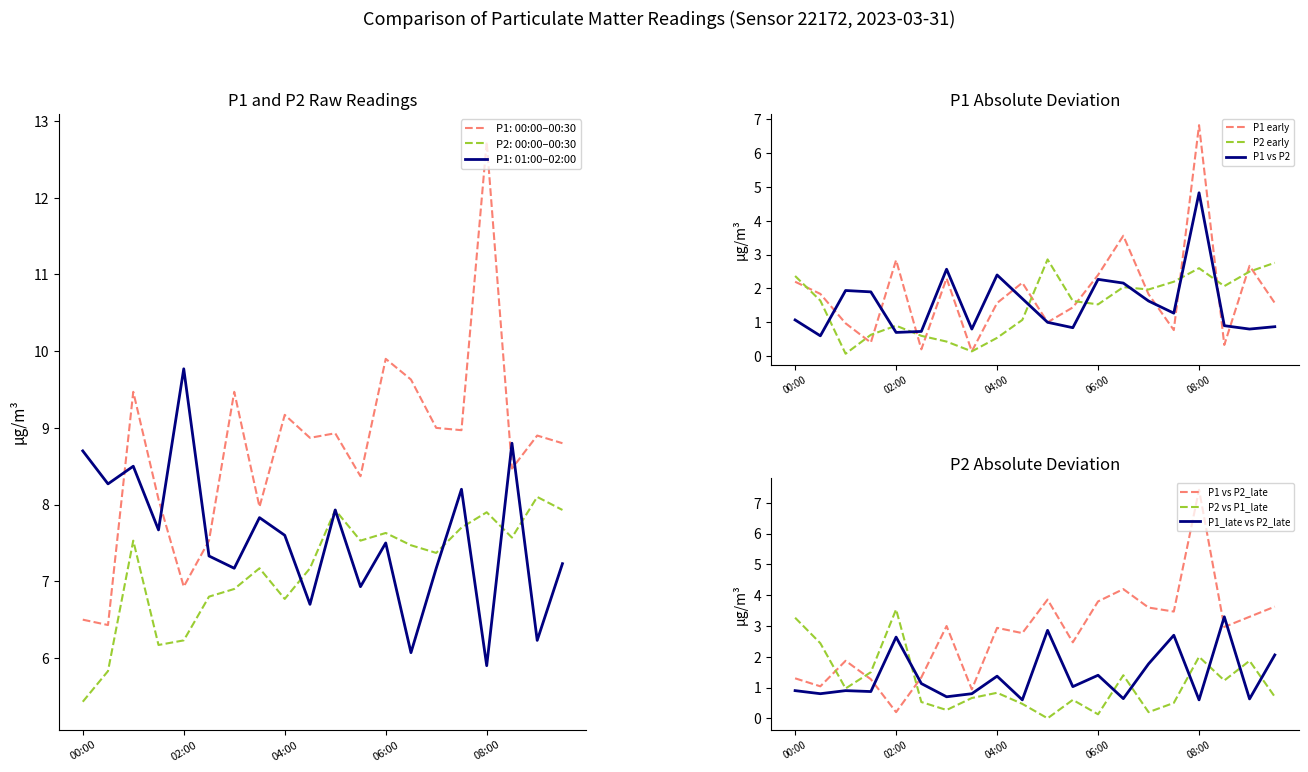

What is the highest value of the P2 early series?

2.9